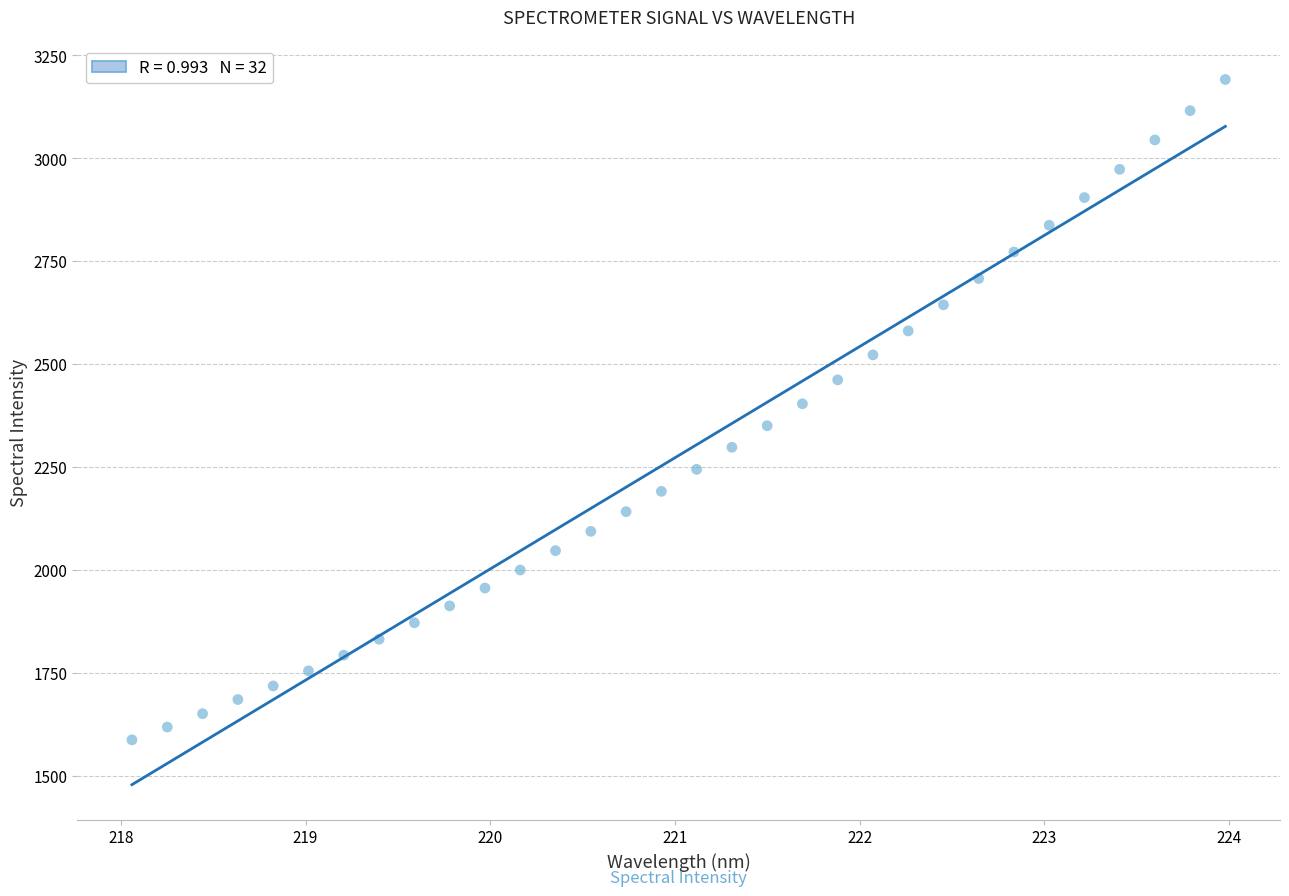

What is the range of Y values (max minus min)?

1604.2